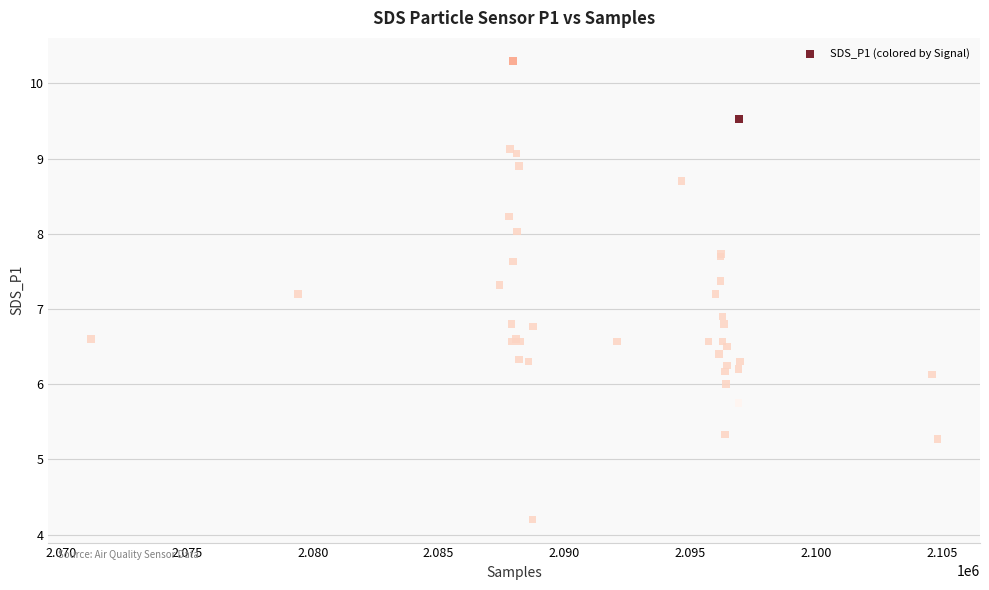

What Y value in the scatter plot is closest to 7?

6.9